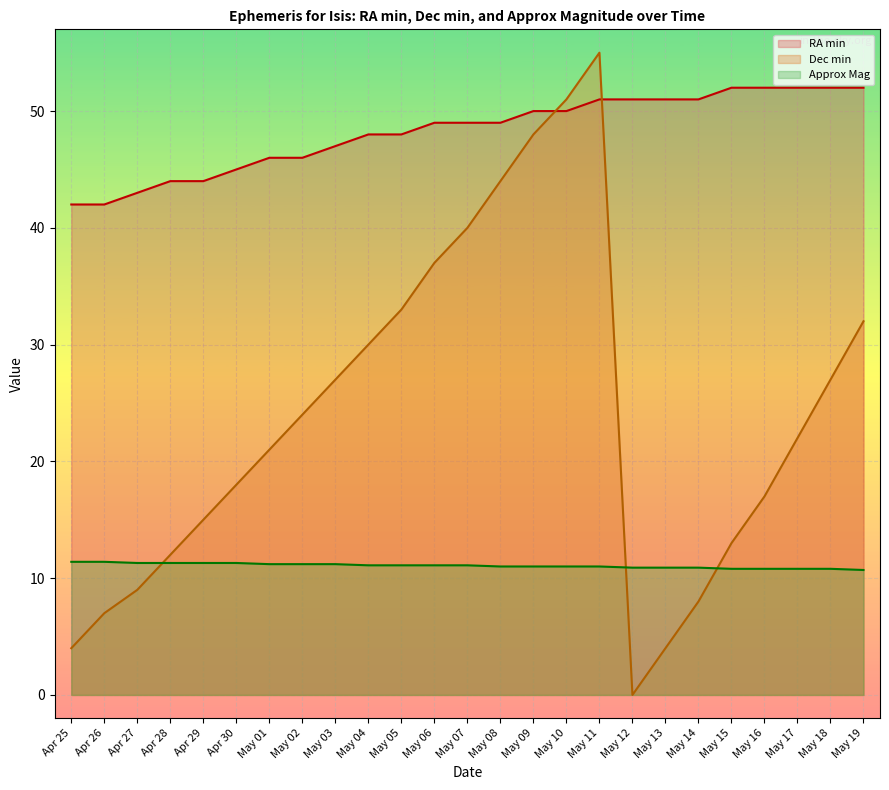

Reading right to left, transcribe all the data shown in this chart.

RA min: May 19=52.0	May 18=52.0	May 17=52.0	May 16=52.0	May 15=52.0	May 14=51.0	May 13=51.0	May 12=51.0	May 11=51.0	May 10=50.0	May 09=50.0	May 08=49.0	May 07=49.0	May 06=49.0	May 05=48.0	May 04=48.0	May 03=47.0	May 02=46.0	May 01=46.0	Apr 30=45.0	Apr 29=44.0	Apr 28=44.0	Apr 27=43.0	Apr 26=42.0	Apr 25=42.0
Dec min: May 19=32.0	May 18=27.0	May 17=22.0	May 16=17.0	May 15=13.0	May 14=8.0	May 13=4.0	May 12=0.0	May 11=55.0	May 10=51.0	May 09=48.0	May 08=44.0	May 07=40.0	May 06=37.0	May 05=33.0	May 04=30.0	May 03=27.0	May 02=24.0	May 01=21.0	Apr 30=18.0	Apr 29=15.0	Apr 28=12.0	Apr 27=9.0	Apr 26=7.0	Apr 25=4.0
Approx Mag: May 19=10.7	May 18=10.8	May 17=10.8	May 16=10.8	May 15=10.8	May 14=10.9	May 13=10.9	May 12=10.9	May 11=11.0	May 10=11.0	May 09=11.0	May 08=11.0	May 07=11.1	May 06=11.1	May 05=11.1	May 04=11.1	May 03=11.2	May 02=11.2	May 01=11.2	Apr 30=11.3	Apr 29=11.3	Apr 28=11.3	Apr 27=11.3	Apr 26=11.4	Apr 25=11.4